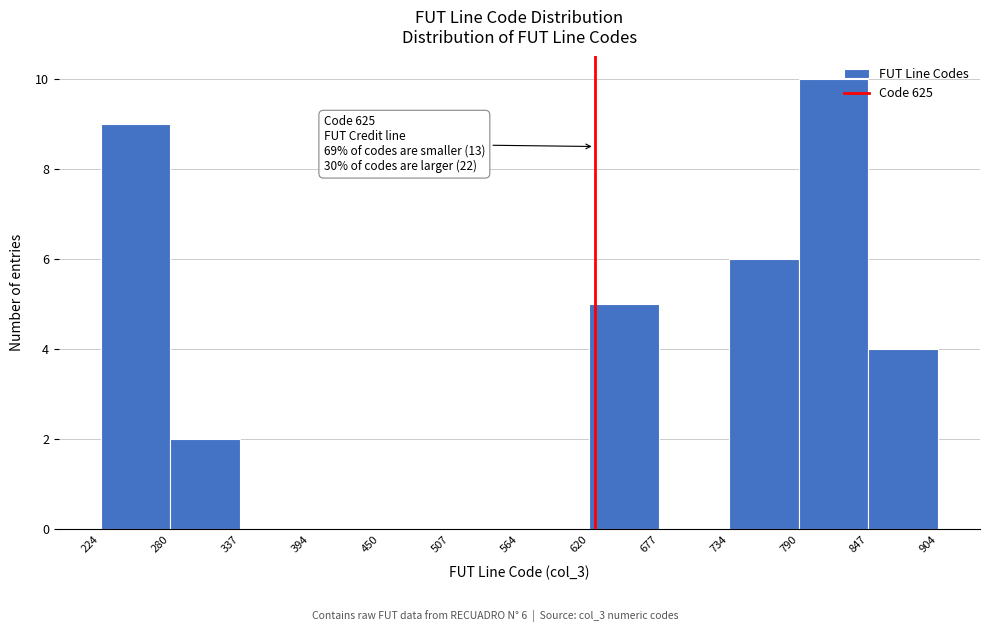

Over which range of the x-axis is the bar tallest?

790 to 847